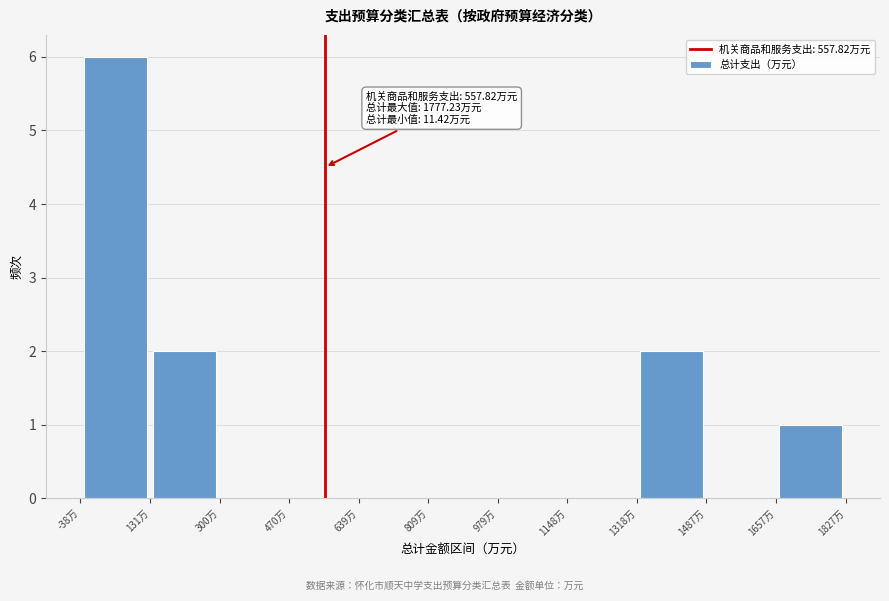

Over which range of the x-axis is the bar tallest?

-40 to 140